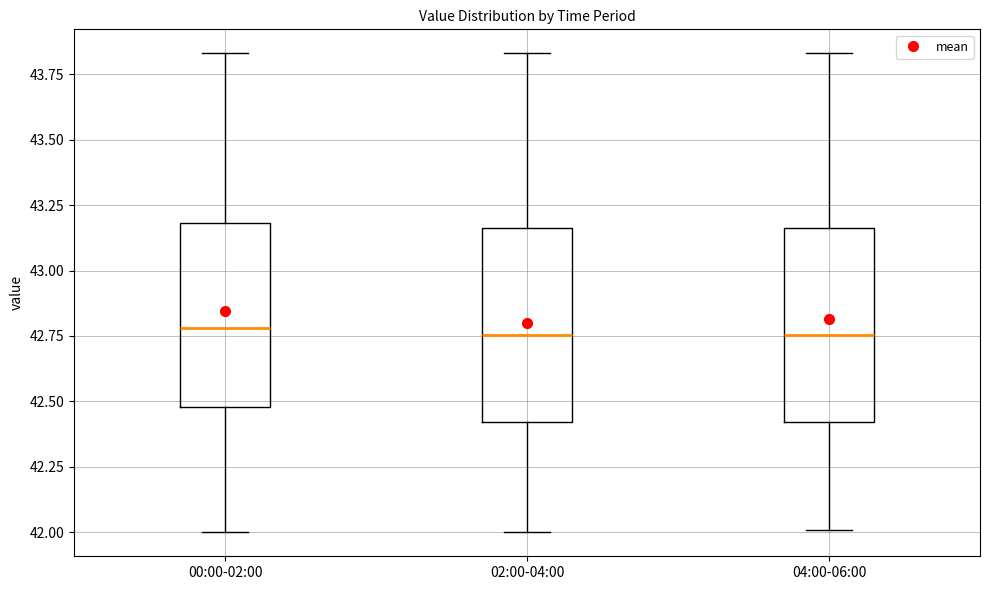

Reading left to right, read every box against the y-axis: the position of its median line, the range the box covers, and the ends of its whiskers. The values are not printed on the chart, so give them approximately, as read against the axis.

00:00-02:00: median 42.80, box 42.50 to 43.20, whiskers 42.00 to 43.85
02:00-04:00: median 42.75, box 42.40 to 43.15, whiskers 42.00 to 43.85
04:00-06:00: median 42.75, box 42.40 to 43.15, whiskers 42.00 to 43.85